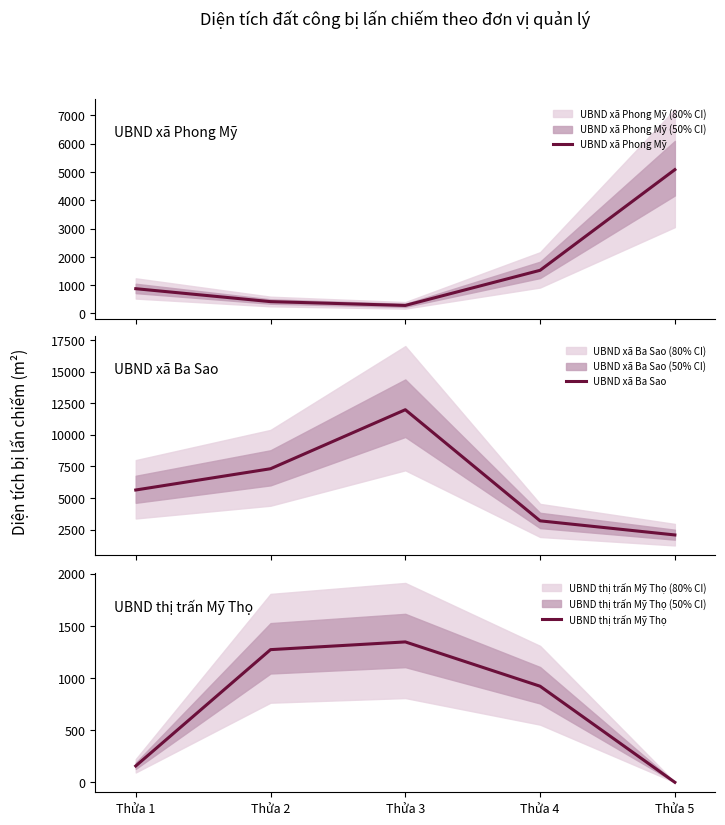

What are all the series names shown in the legend?

UBND xã Phong Mỹ, UBND xã Ba Sao, UBND thị trấn Mỹ Thọ